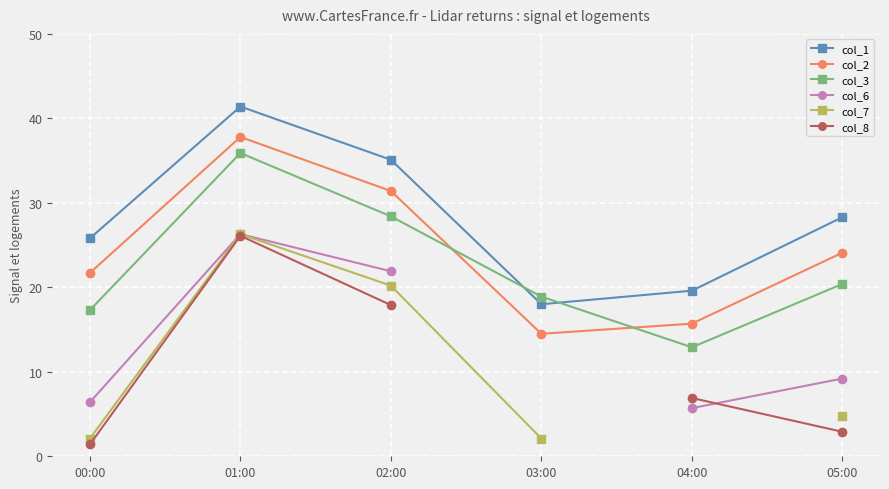

List the labels in order of col_1 value, largest first.

01:00, 02:00, 05:00, 00:00, 04:00, 03:00